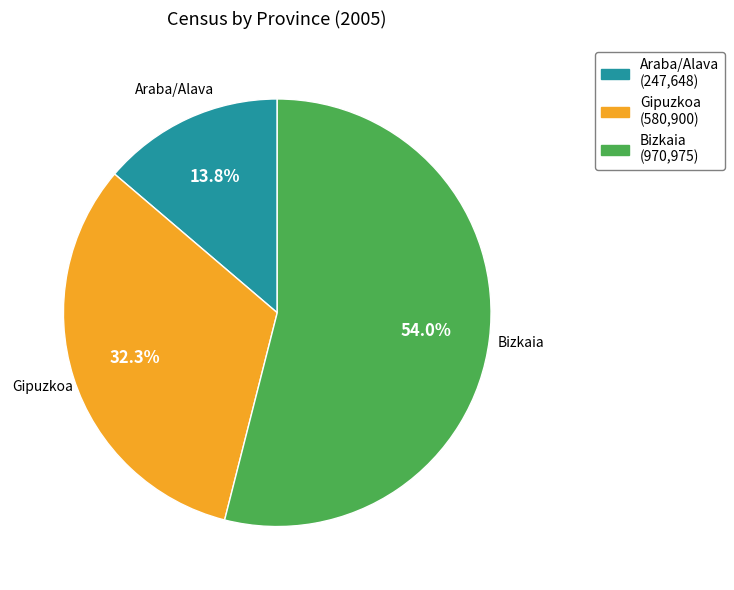

To the nearest percent, what is the average slice percentage?

33%